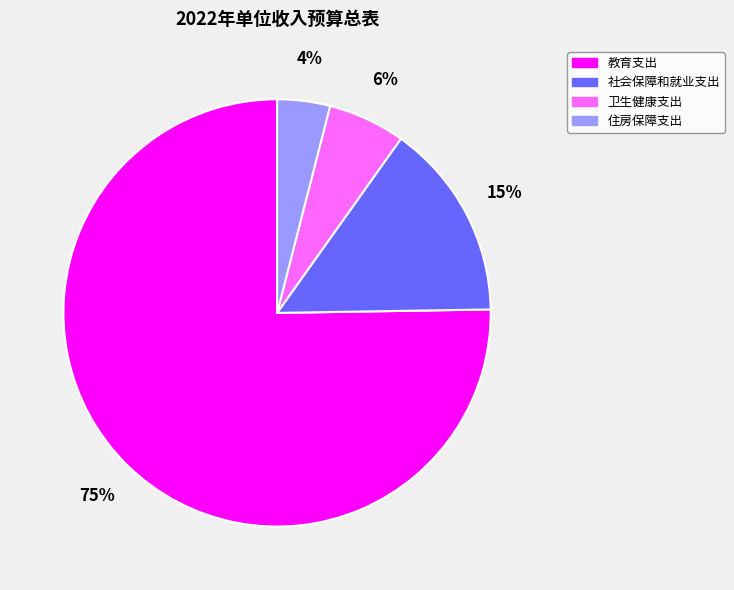

Approximately how many times larger is the value at 住房保障支出 compared to 卫生健康支出?

0.7